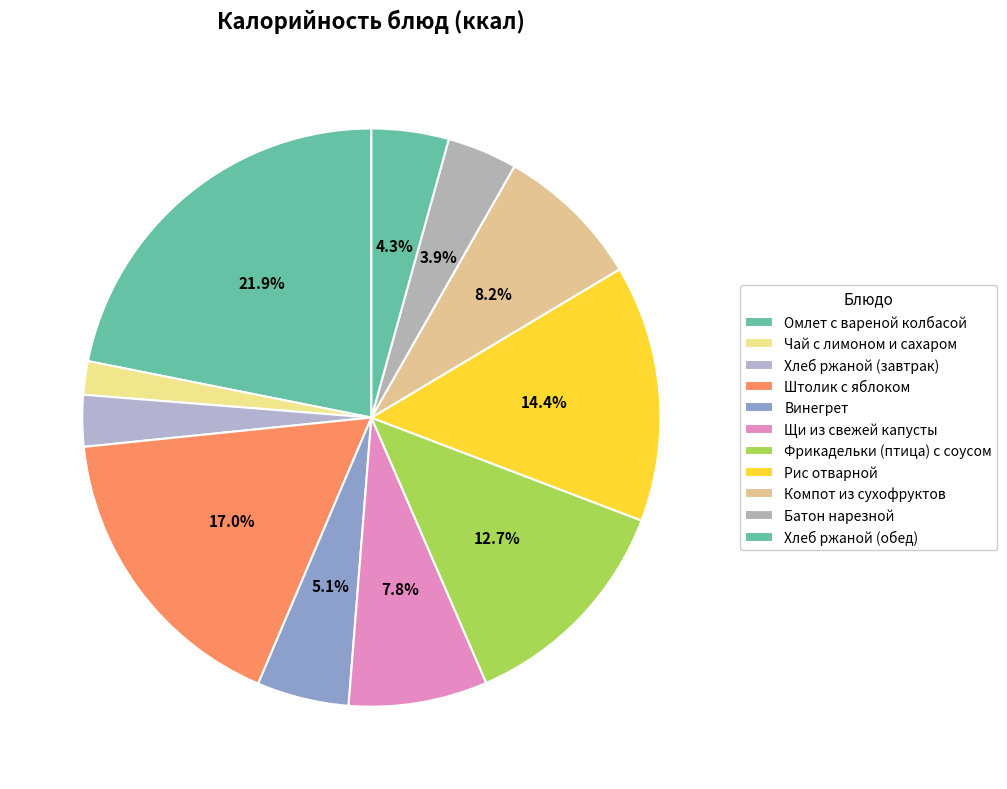

Combined, do Фрикадельки (птица) с соусом and Щи из свежей капусты account for over 50%?

No